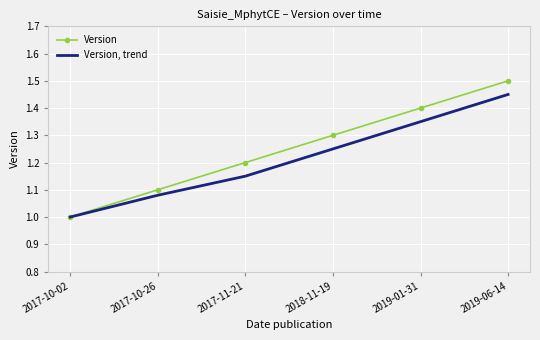

The Version, trend series shows 0.8 at 2018-11-19. True or false?

False